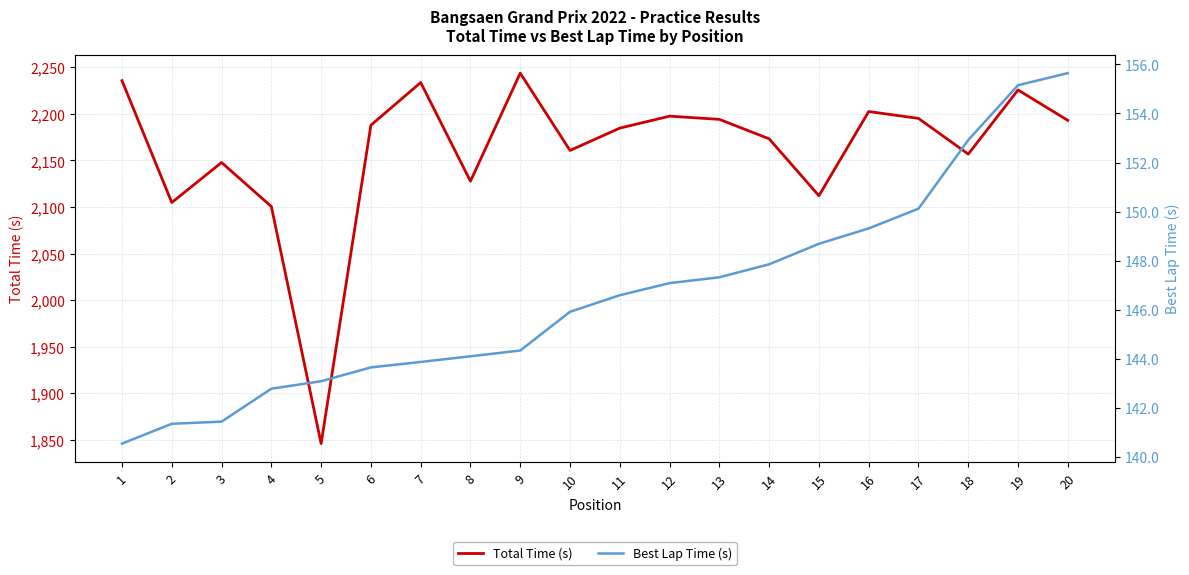

In Total Time (s), how many points are higher than both neighbors (excluding endpoints)?

6